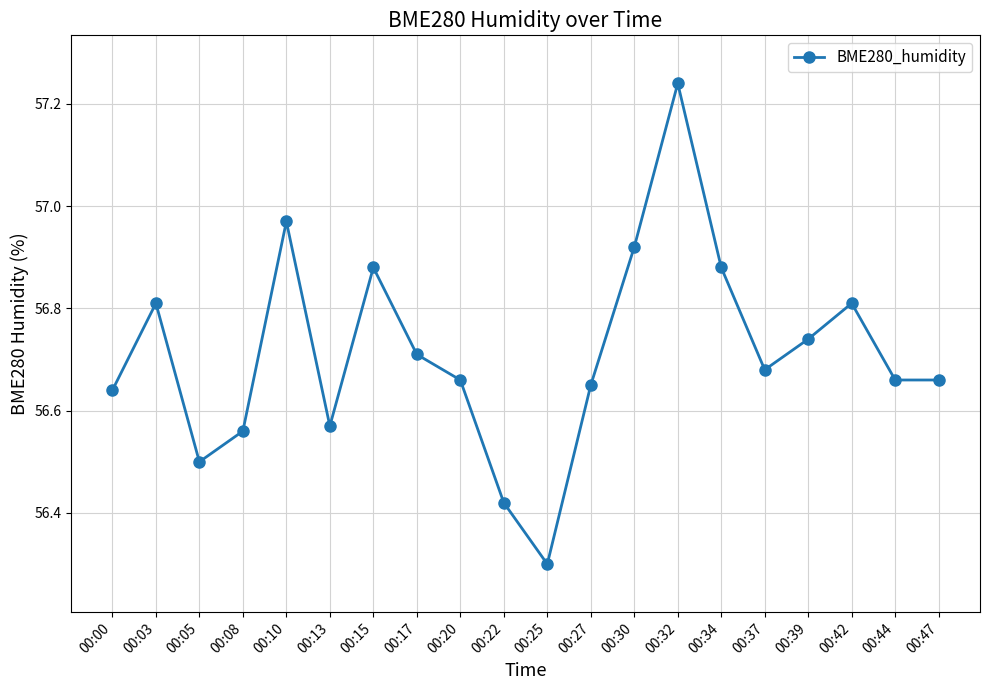

How many lines are shown in the chart?

1